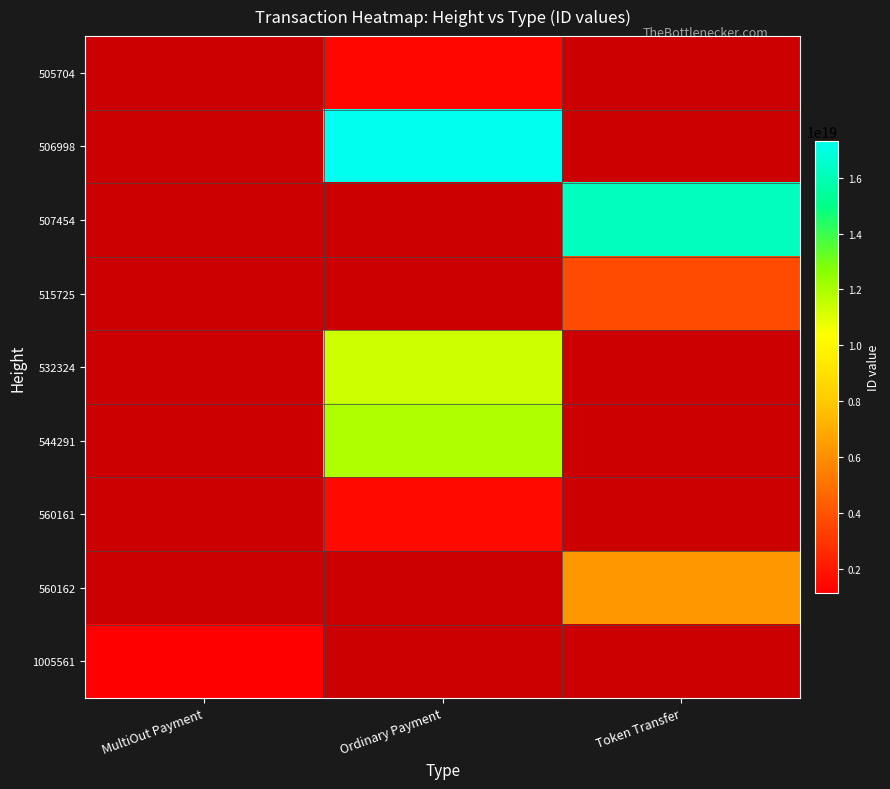

Is the value of 505704 at Ordinary Payment greater than the value of 532324 at MultiOut Payment?

No